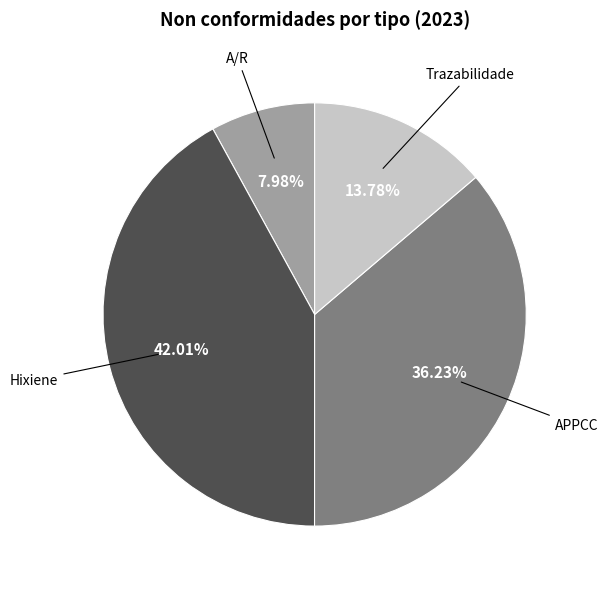

Is there any slice that represents more than half of the pie?

No